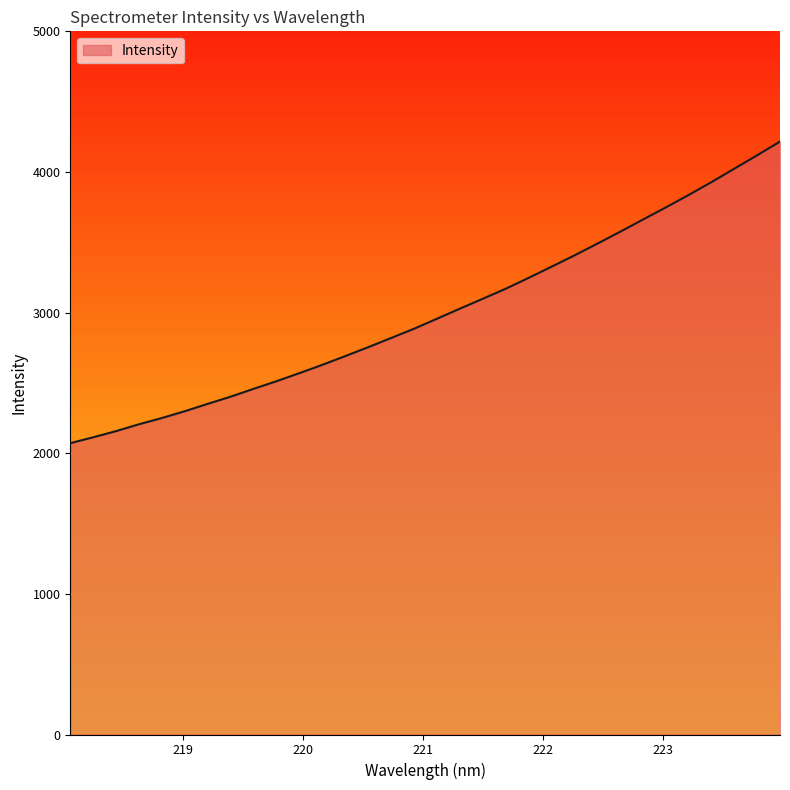

Does the chart have visible grid lines?

No